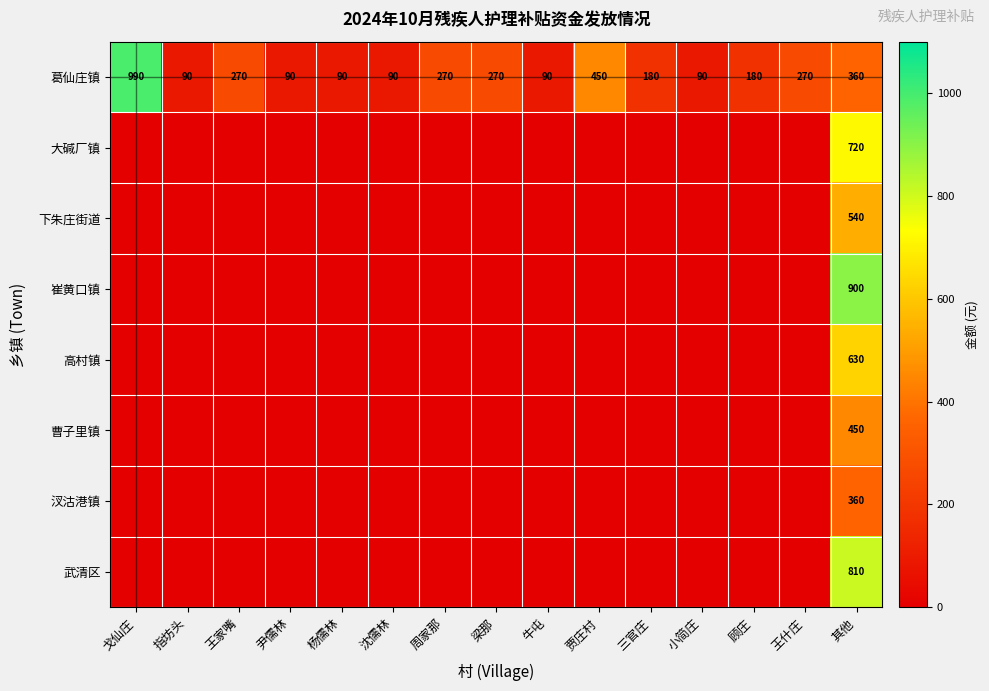

What is the approximate value of 葛仙庄镇 at 三官庄?

180